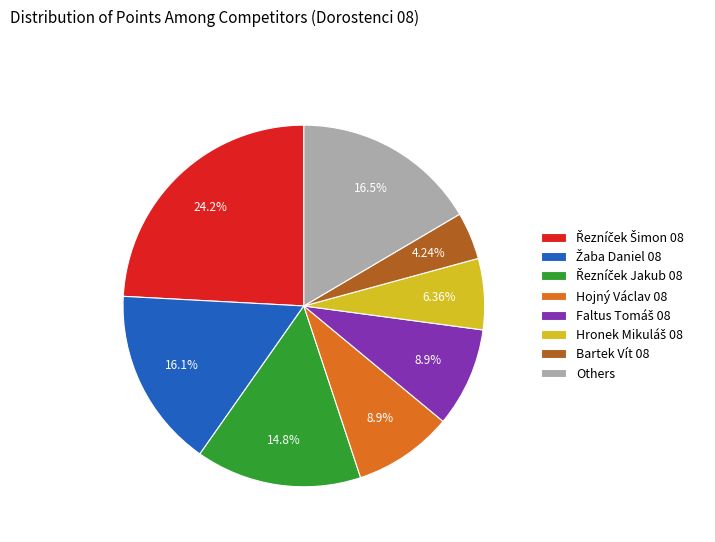

Which slice is the smallest?

Bartek Vít 08